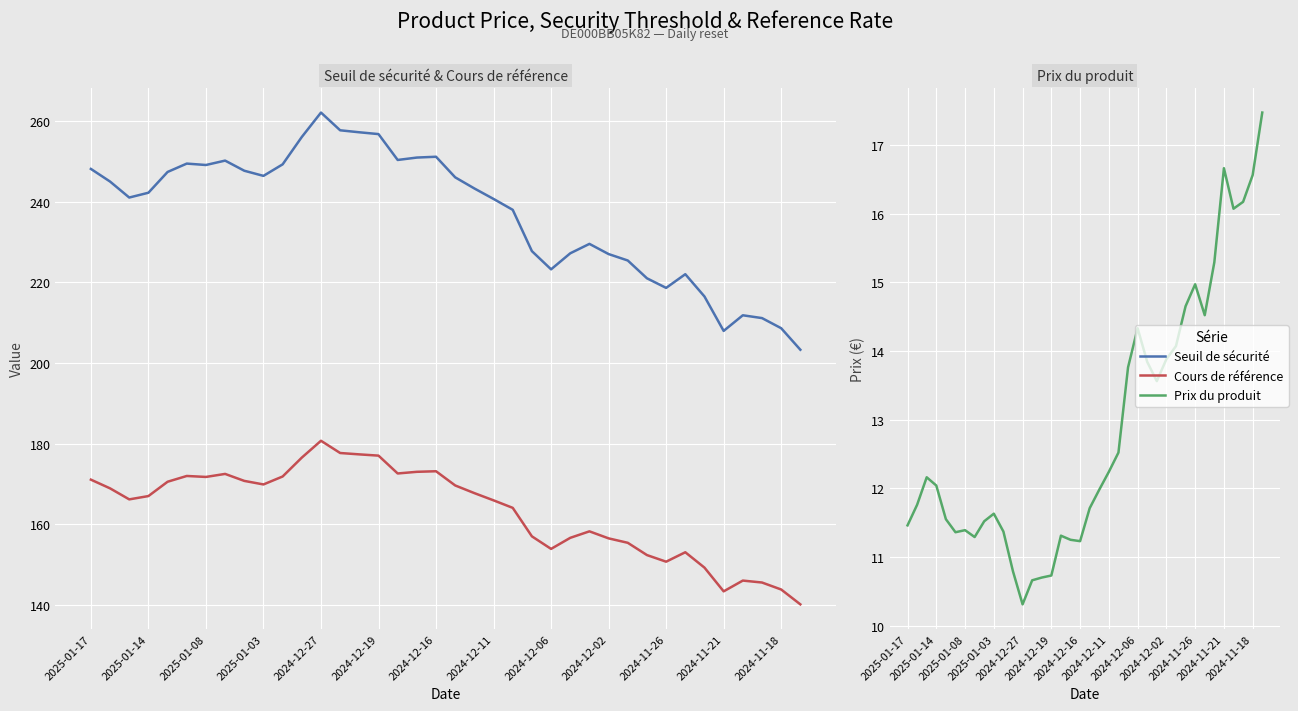

What is the spread (max minus min) of values at 14?

246.5